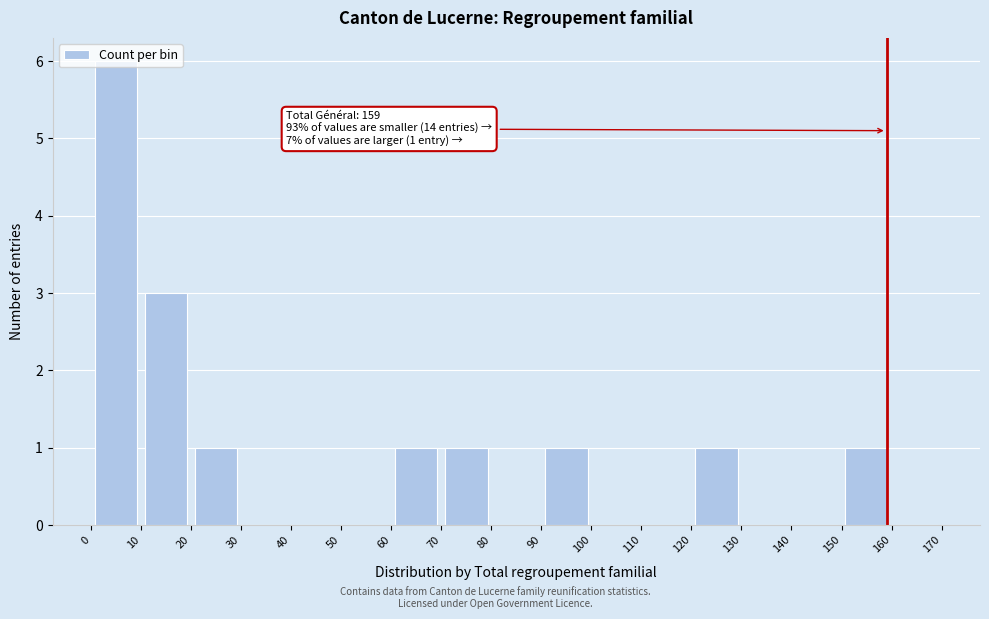

Which range on the x-axis has the tallest bar?

0 to 10